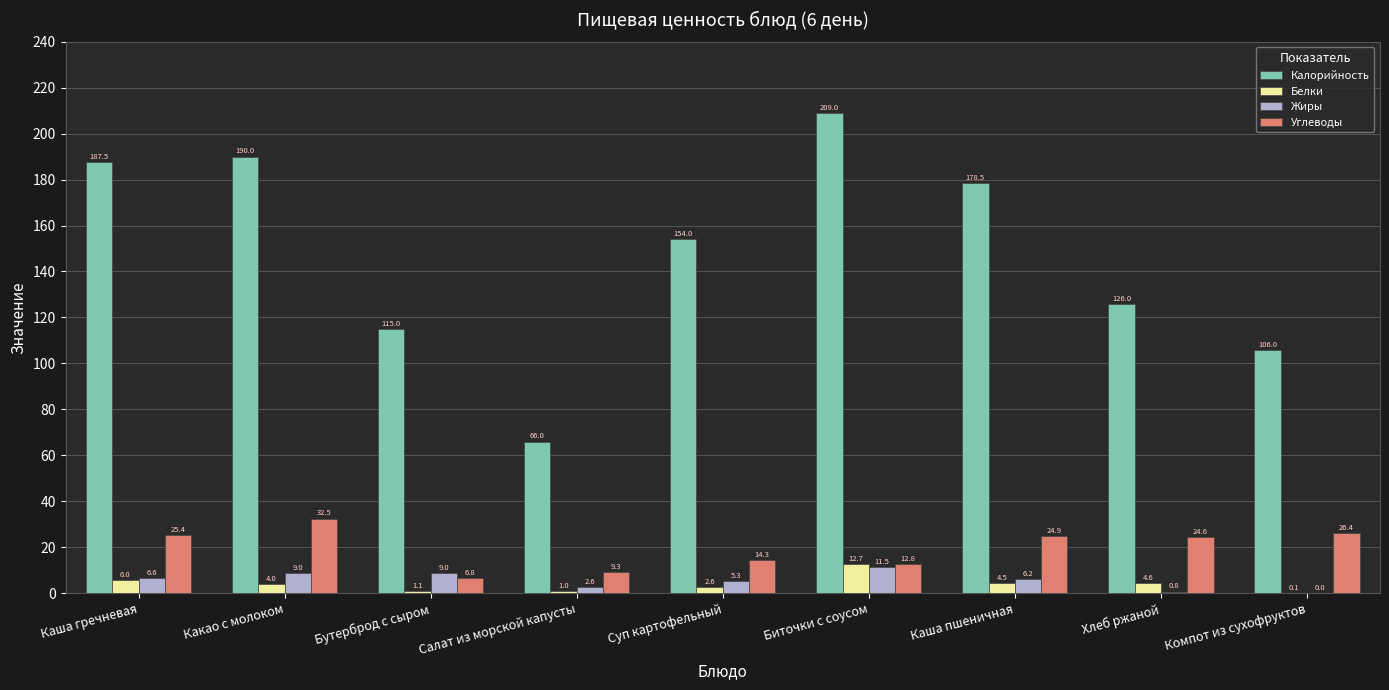

What is the greatest value displayed?

209.0